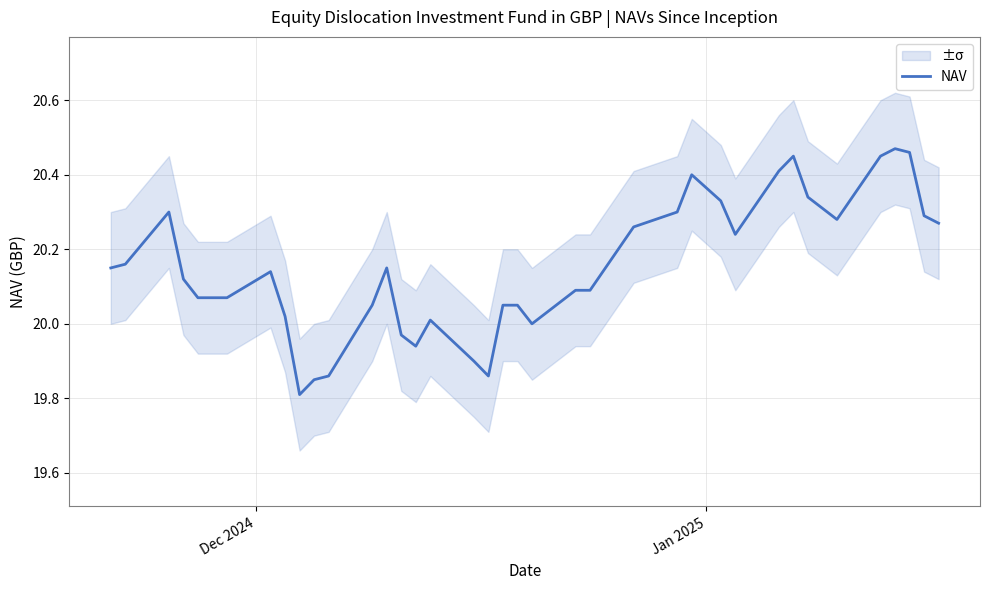

How many series are shown in this chart?

1